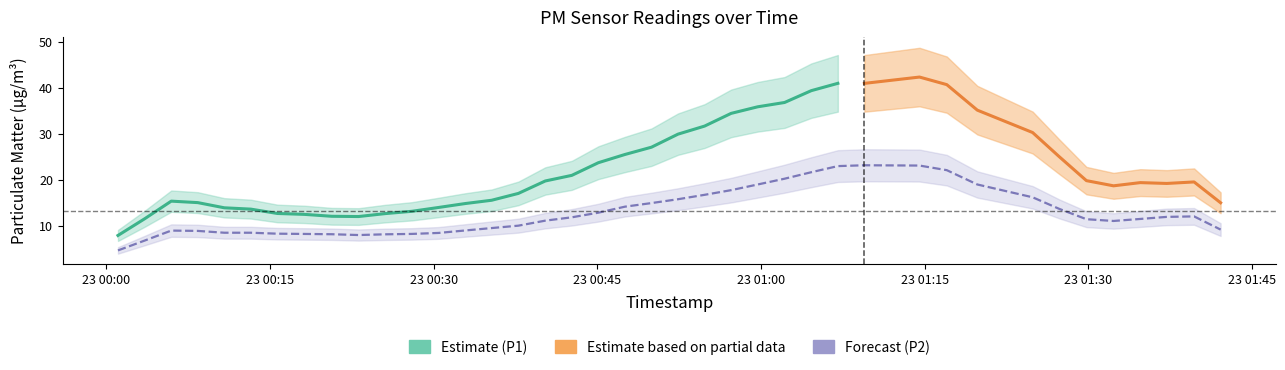

What is the sum of the P1 values at 23 and 39?

54.2